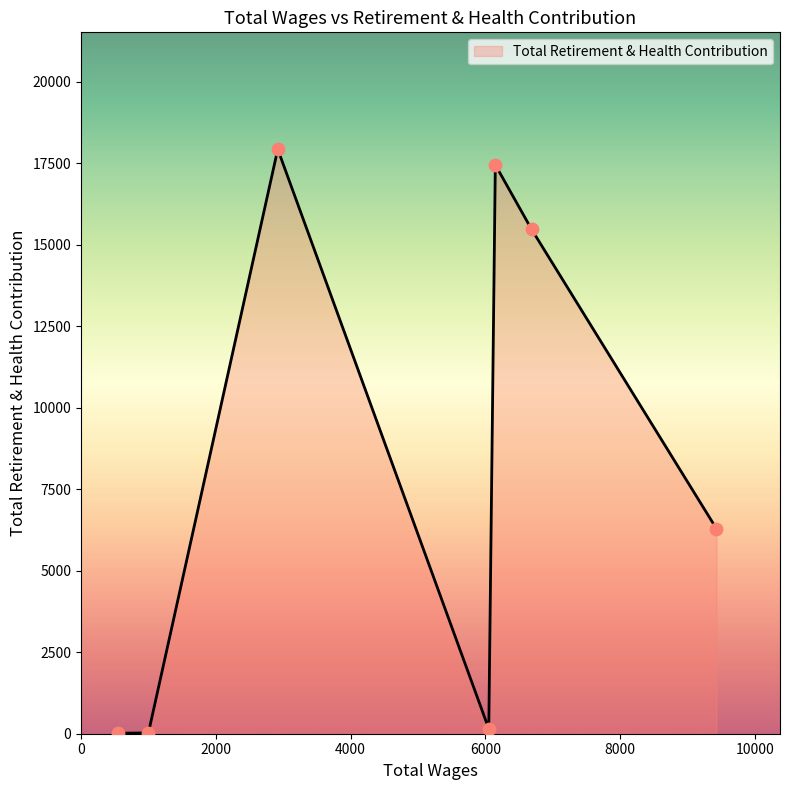

What is the maximum value shown in the chart?

17927